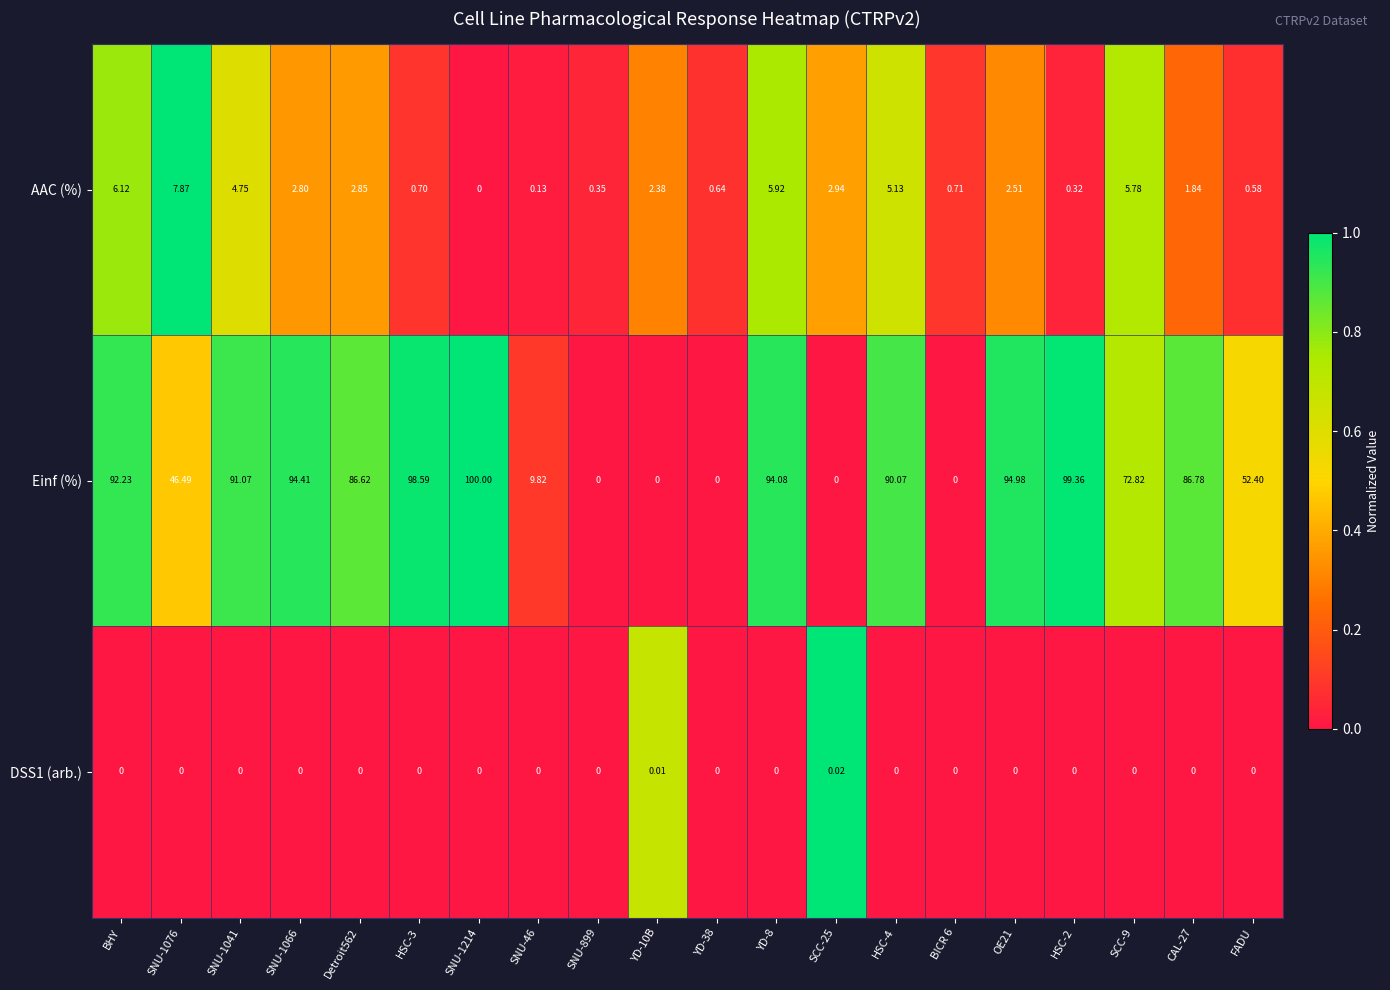

What is the total value across all series at SNU-1214?

100.0